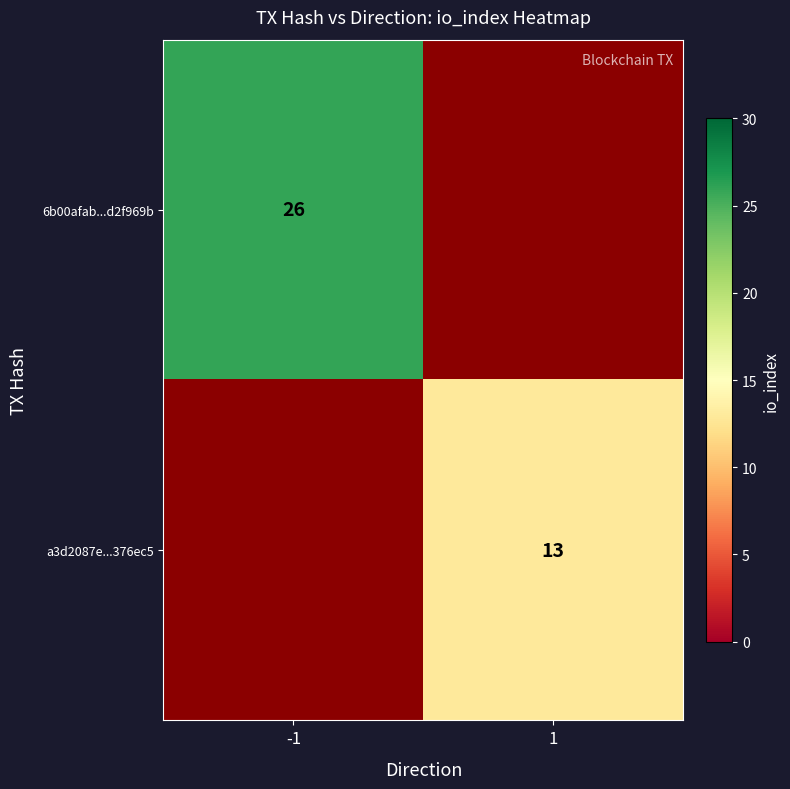

Is it true that a3d2087e...376ec5 equals 19.8 at 1?

False